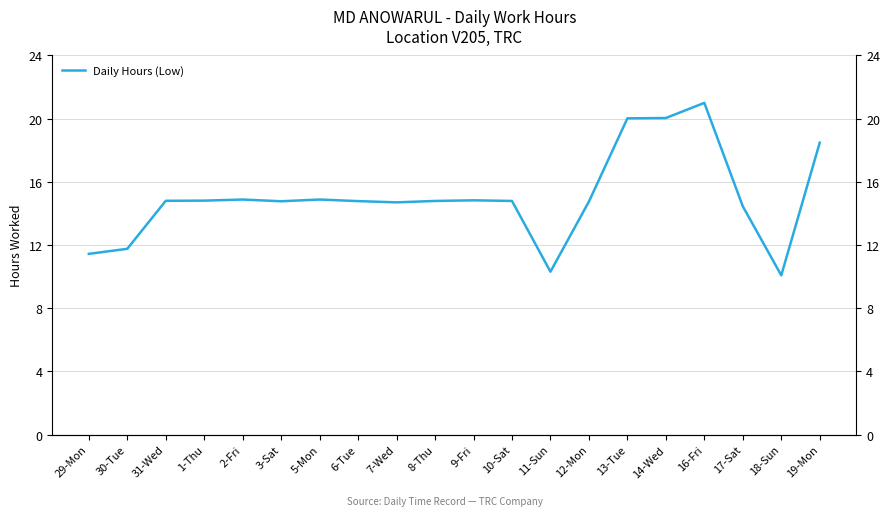

How many data points are less than 14?

4